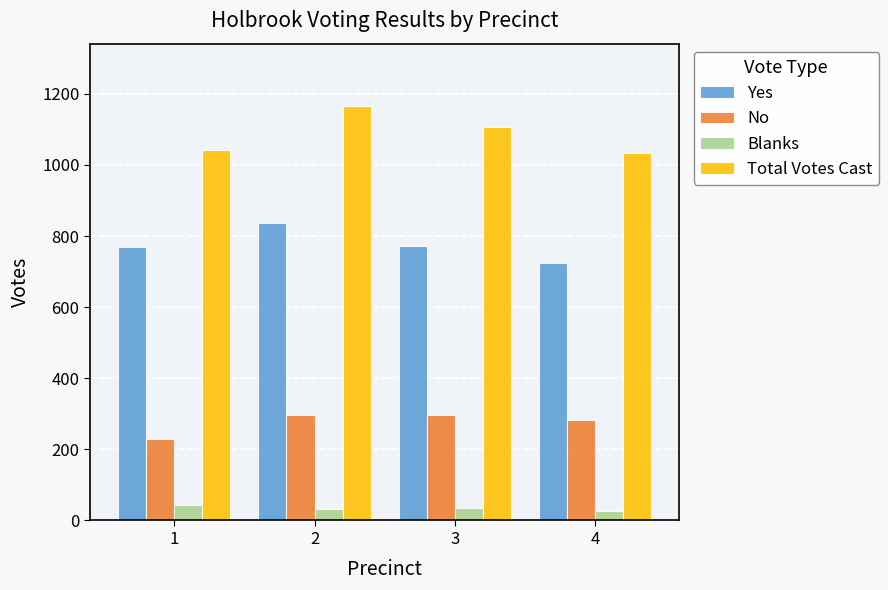

What is the sum of the Total Votes Cast values at 1 and 4?

2075